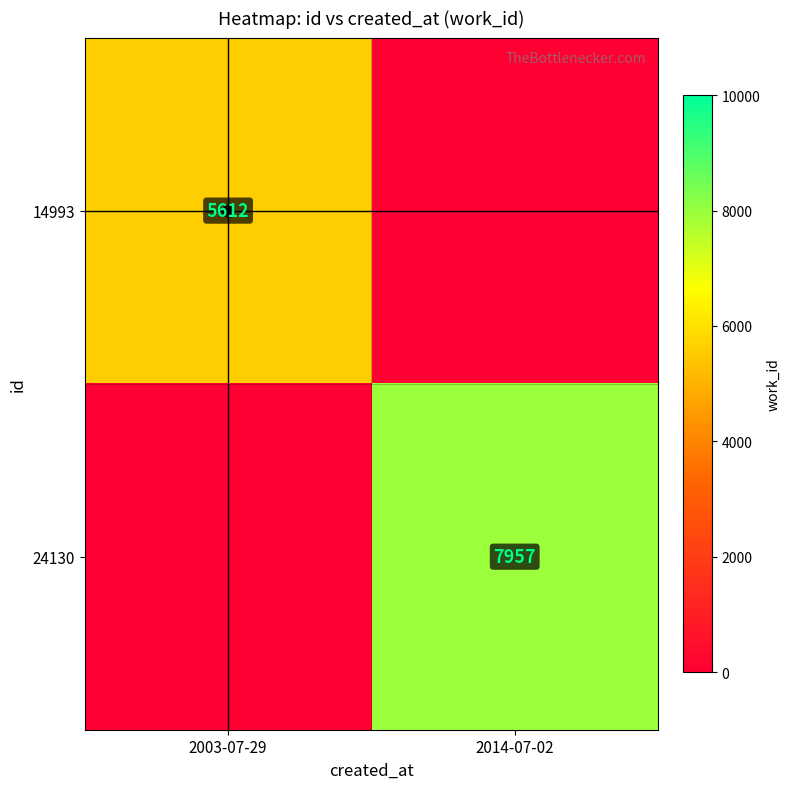

Between 2003-07-29 and 2014-07-02, which is larger?

2003-07-29